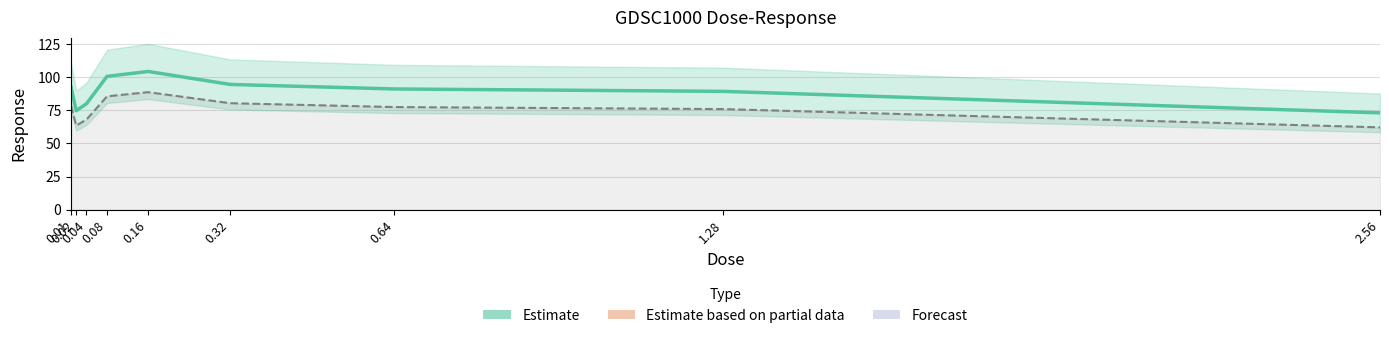

What is the change in value from 0.01 to 0.32?

+2.2